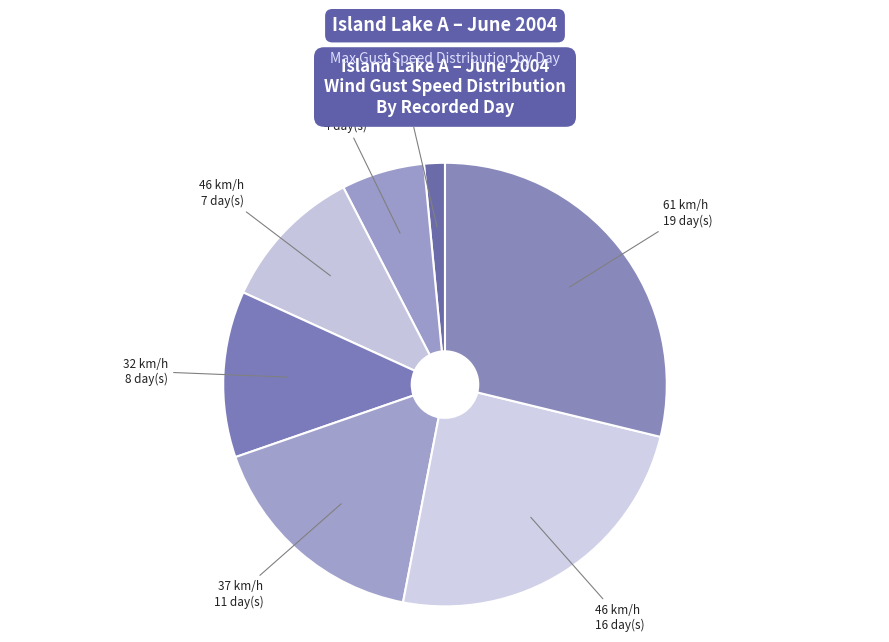

To the nearest percent, what is the average slice percentage?

14%